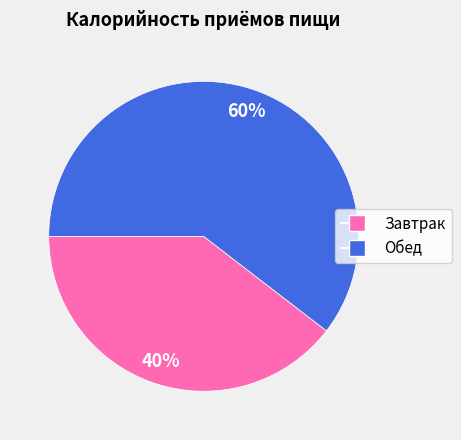

Does Завтрак account for over 50% of the chart?

No